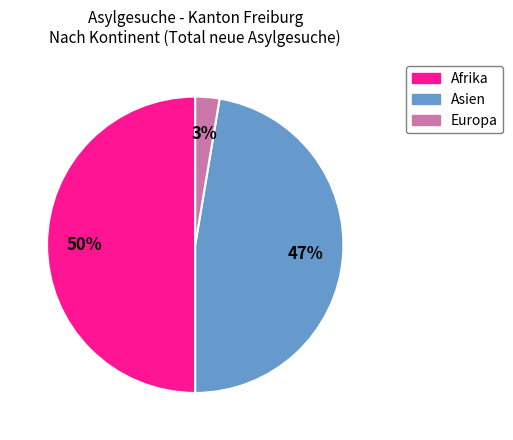

To the nearest percent, what is the difference between the largest and smallest slice percentages?

47%